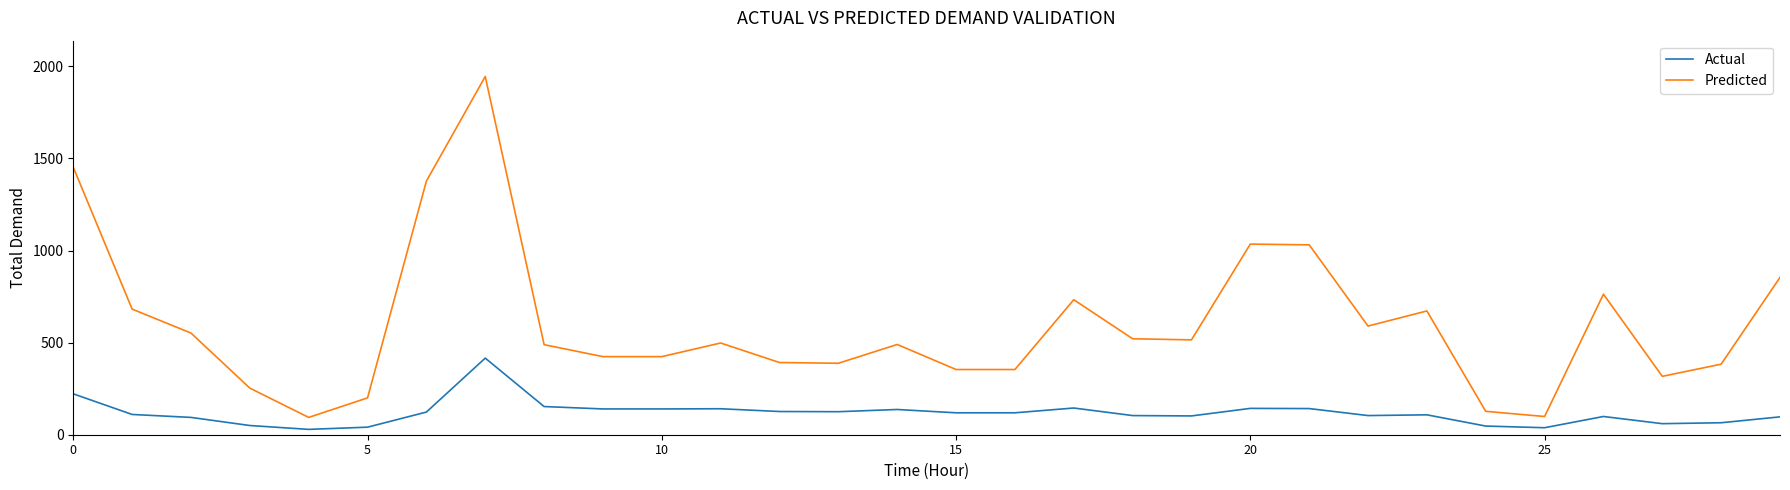

True or false: Actual and Predicted intersect in this chart.

False